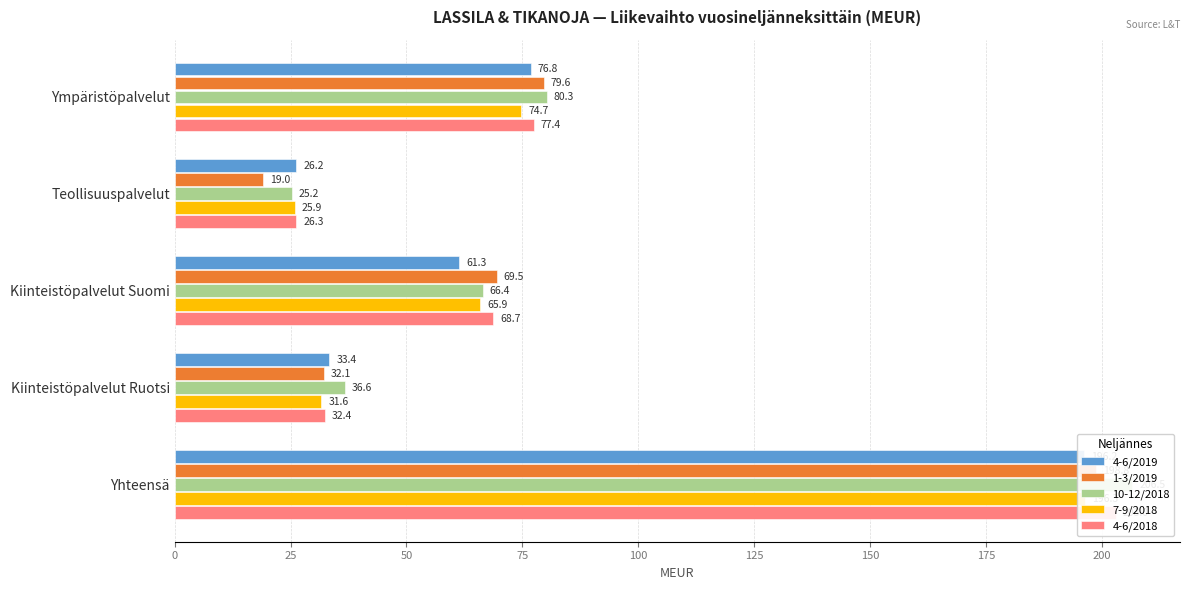

Between Ympäristöpalvelut and Teollisuuspalvelut, which series saw the biggest shift?

1-3/2019